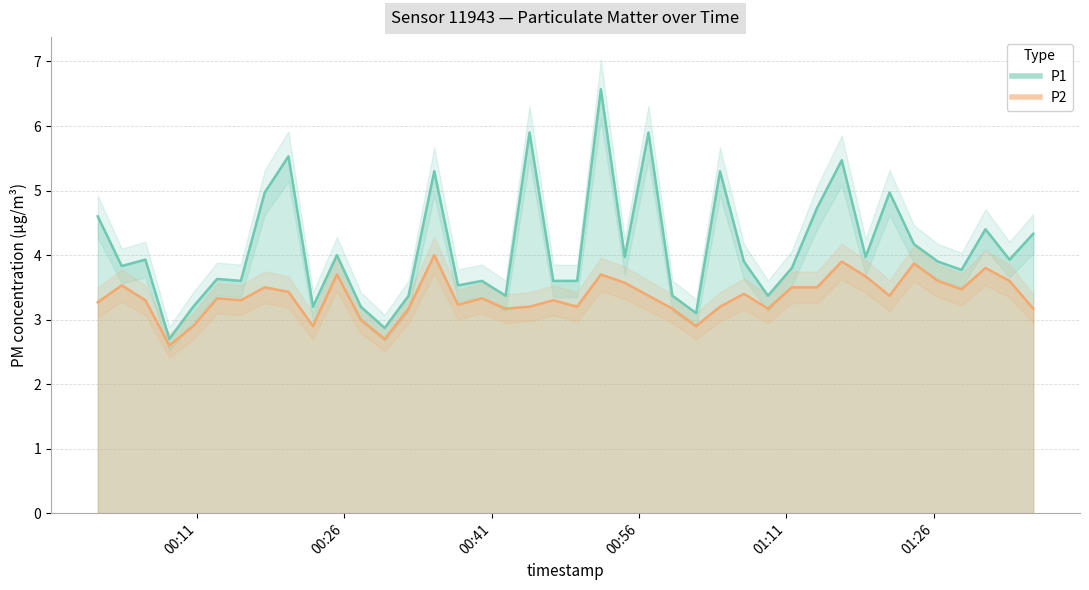

How many data points in P1 are above 3?

38